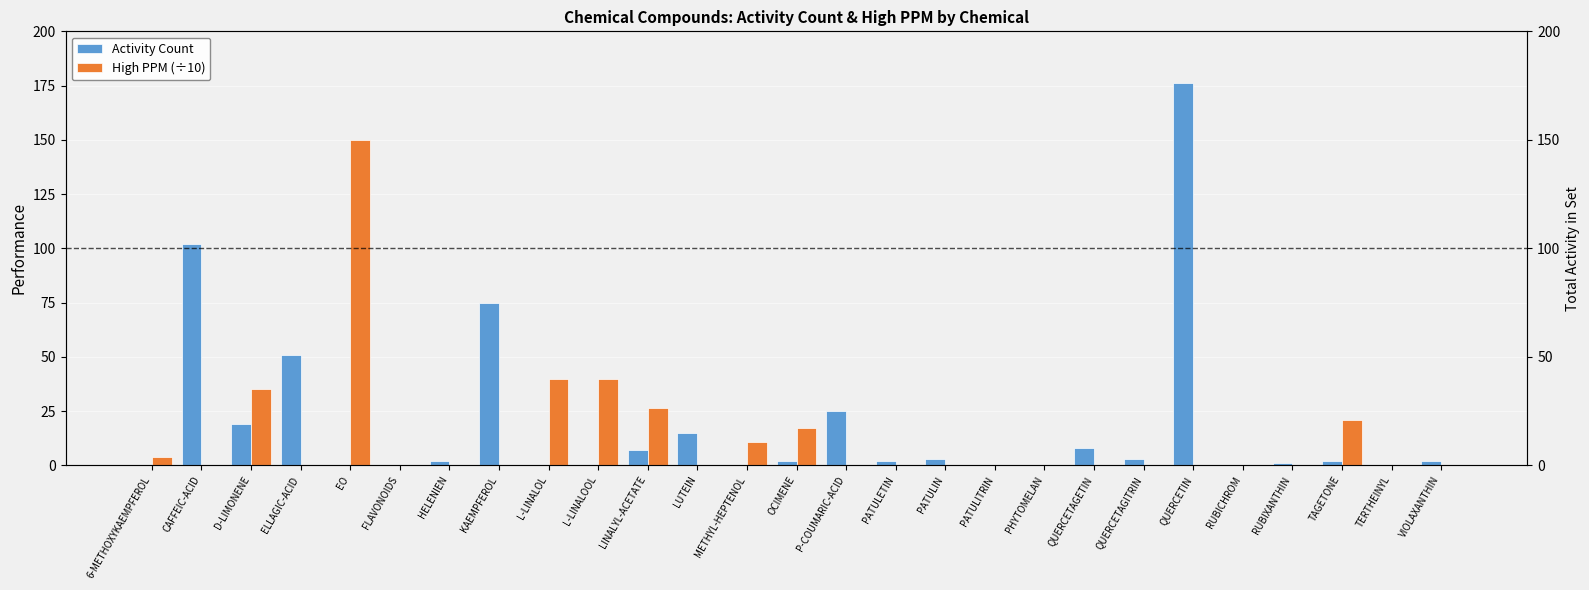

What is the sum of the Activity Count values at EO and QUERCETAGITRIN?

3.0